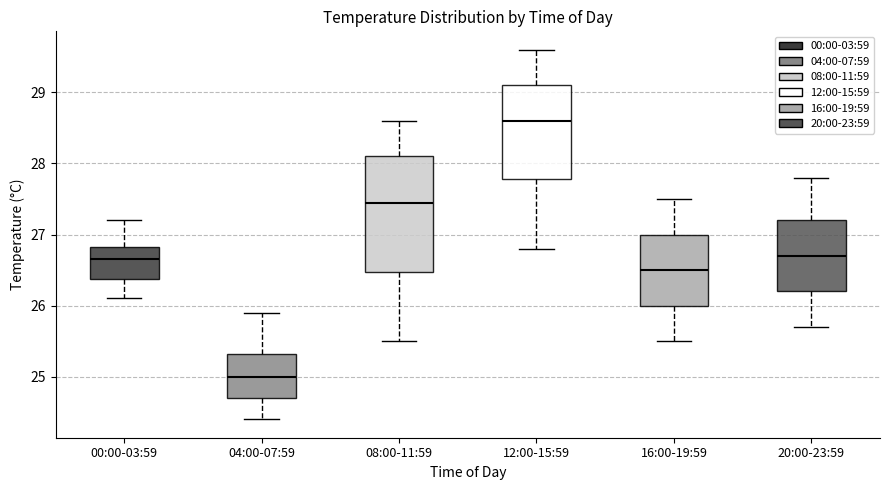

Where does the lower whisker of the box for 12:00-15:59 end on the y-axis? The values are not printed on the chart, so give them approximately, as read against the axis.

26.8